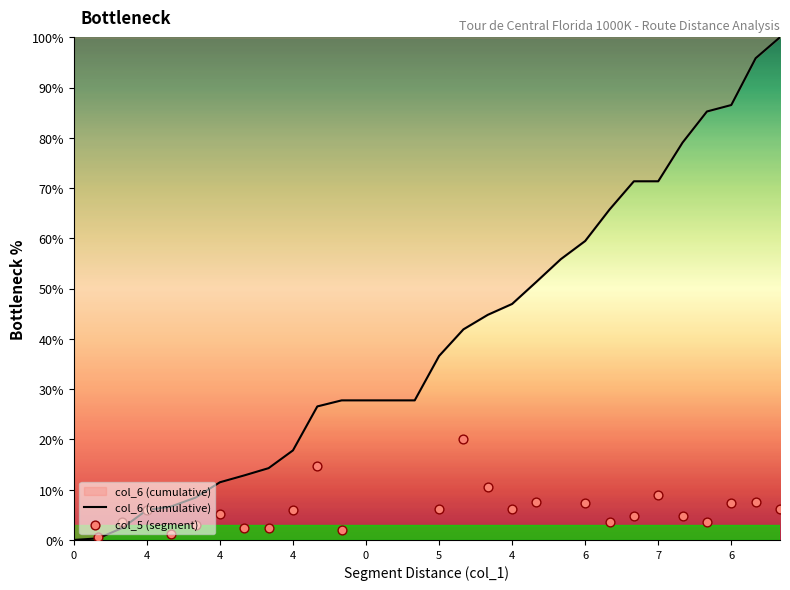

Between 0 and 7.8, which is larger?

7.8